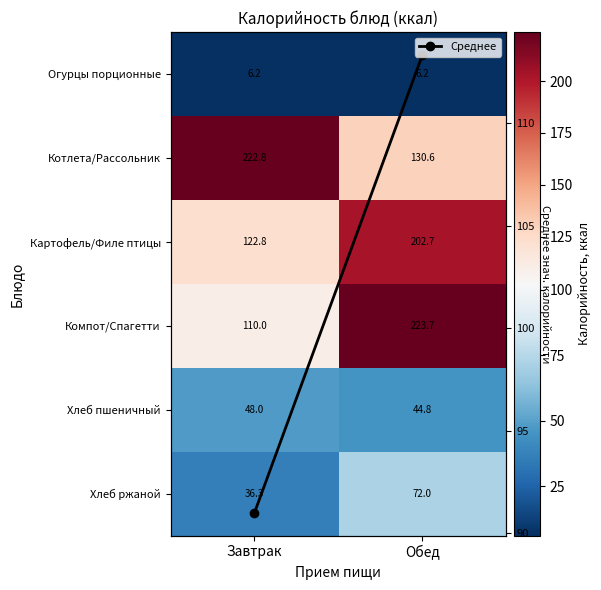

At which label is Среднее closest to 102?

Завтрак